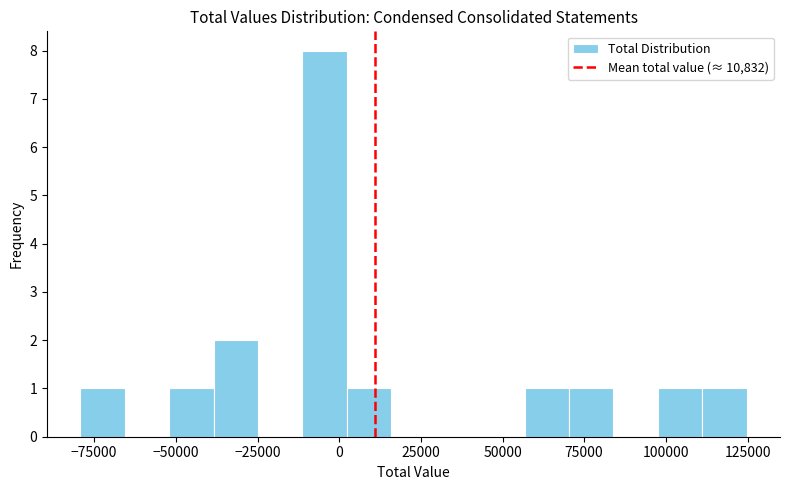

Around what value on the x-axis is the tallest bar? Give the approximate position of its centre, as read against the axis.

-5000